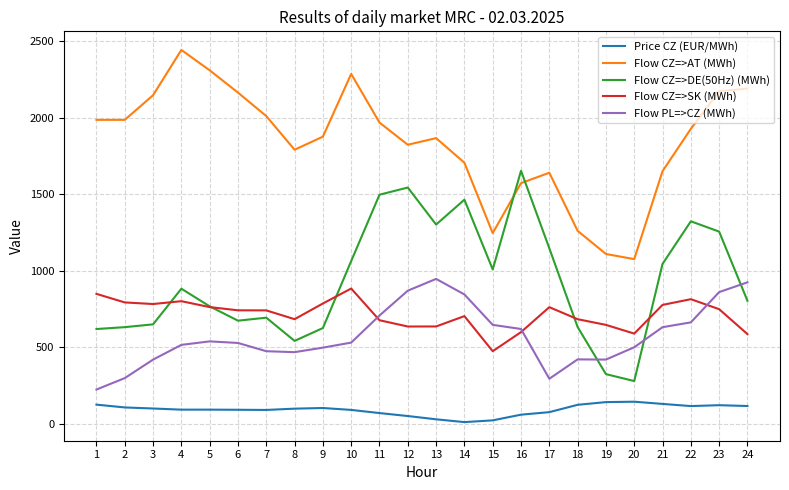

At which category does Flow CZ=>AT (MWh) reach its first local peak?

4